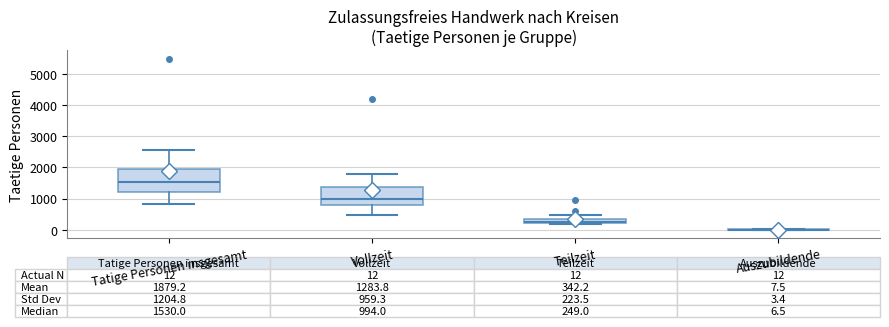

Comparing the boxes themselves (not the whiskers), which one is the tallest?

Tatige Personen insgesamt